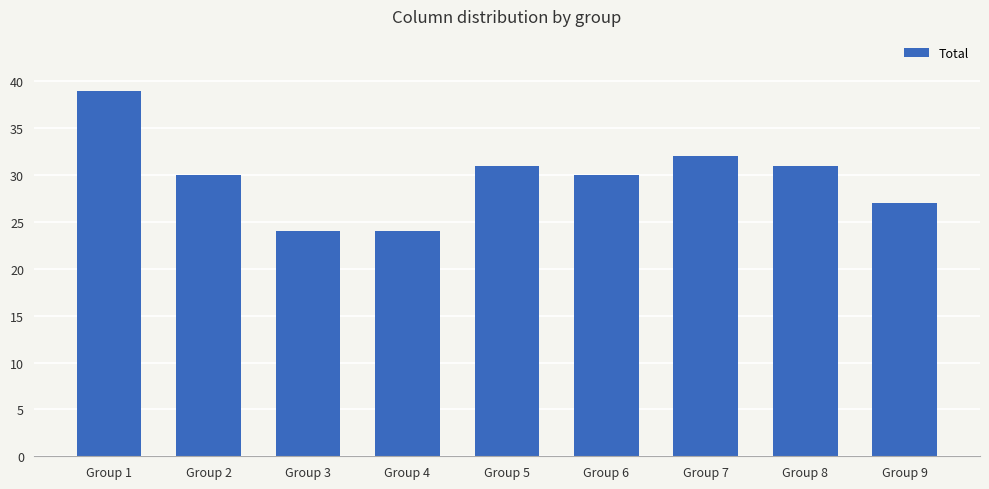

Count the number of categories in the chart.

9